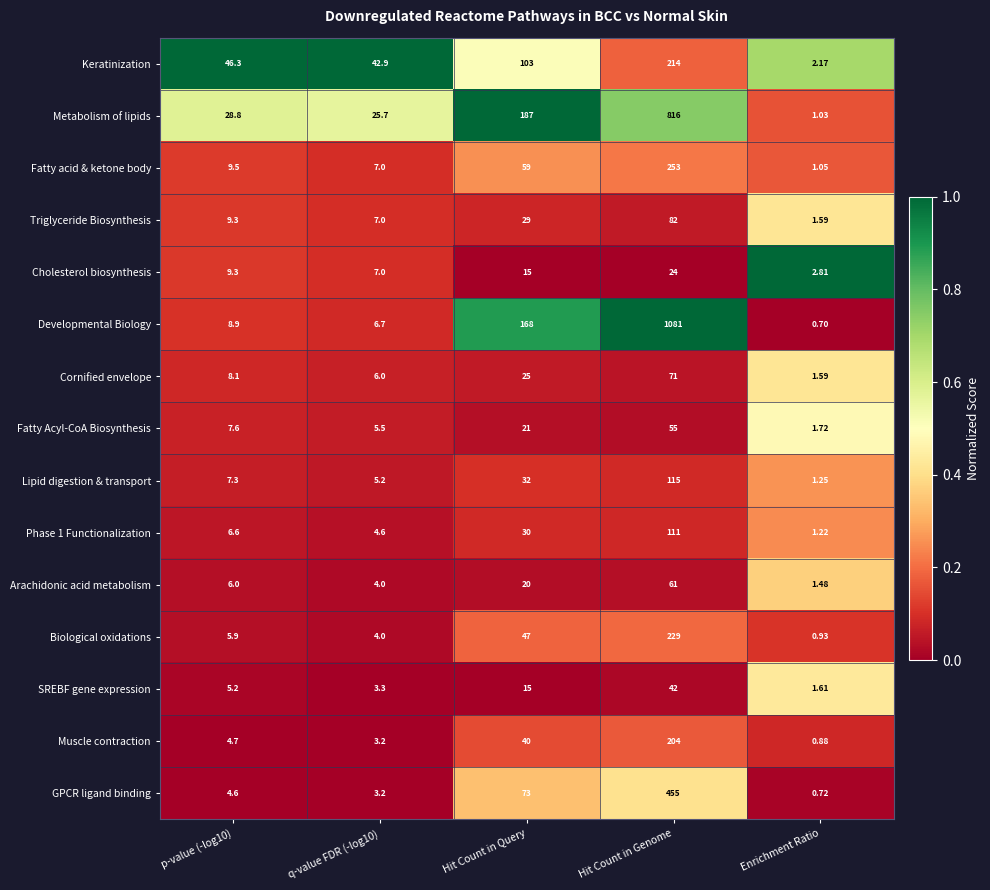

Which category has the highest value across all series?

Hit Count in Genome